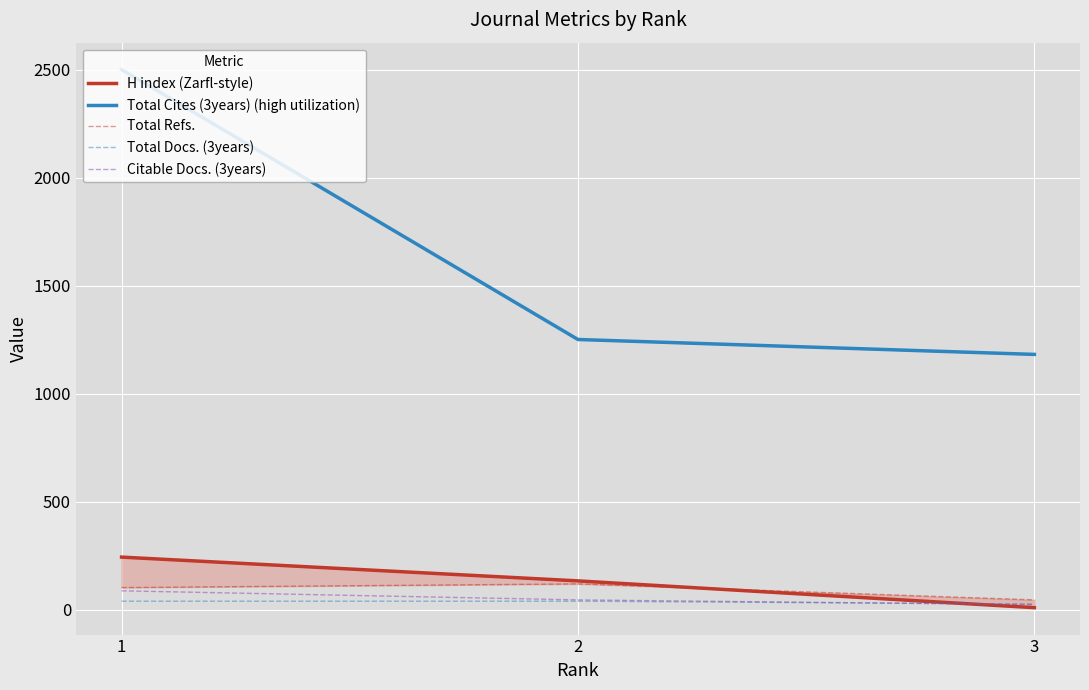

What is the sum of the H index (Zarfl-style) values at 2 and 3?

144